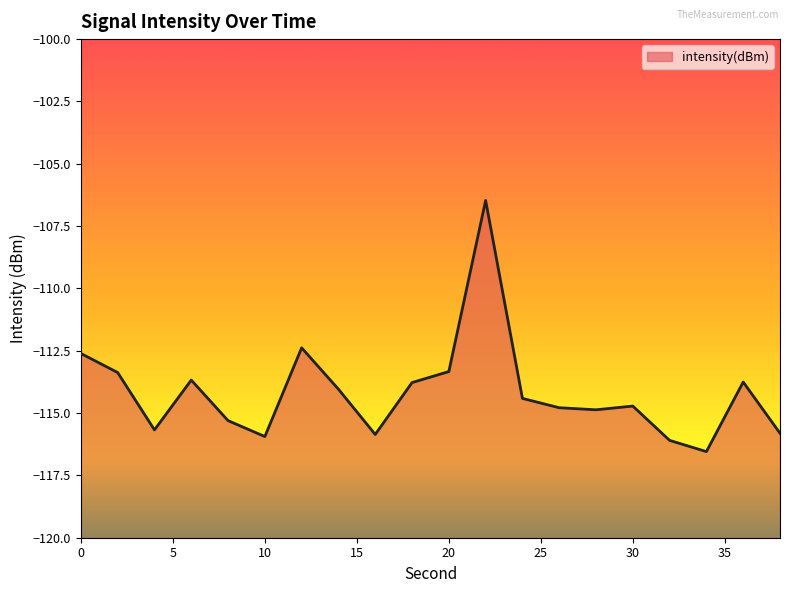

Where is the first local minimum?

4